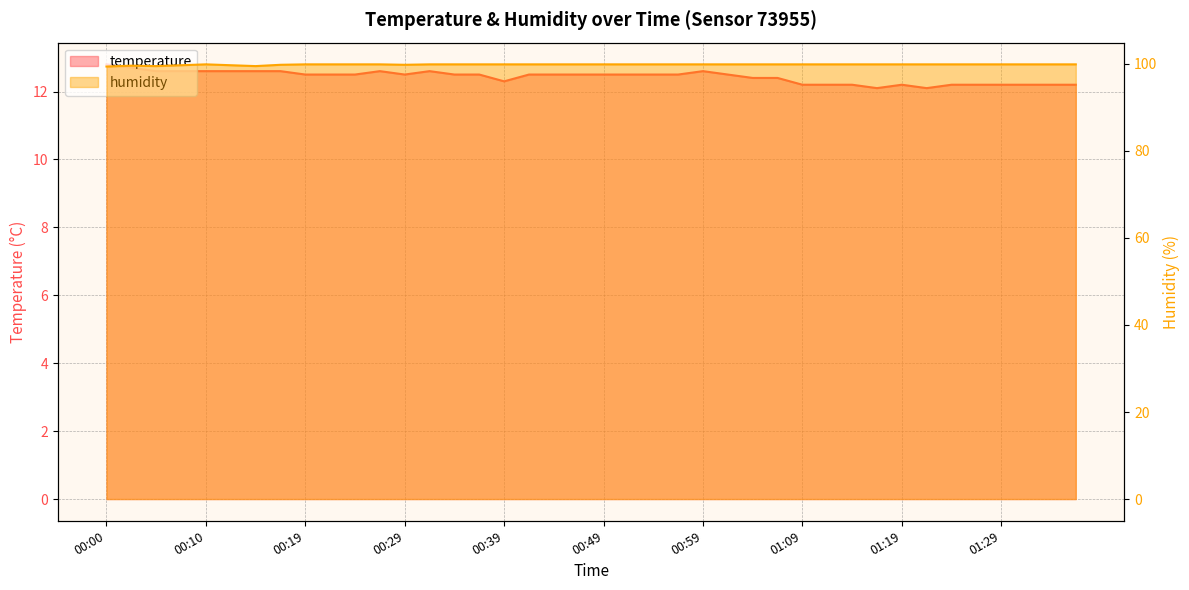

What is the value of the temperature point at the 31st from the left?

12.2